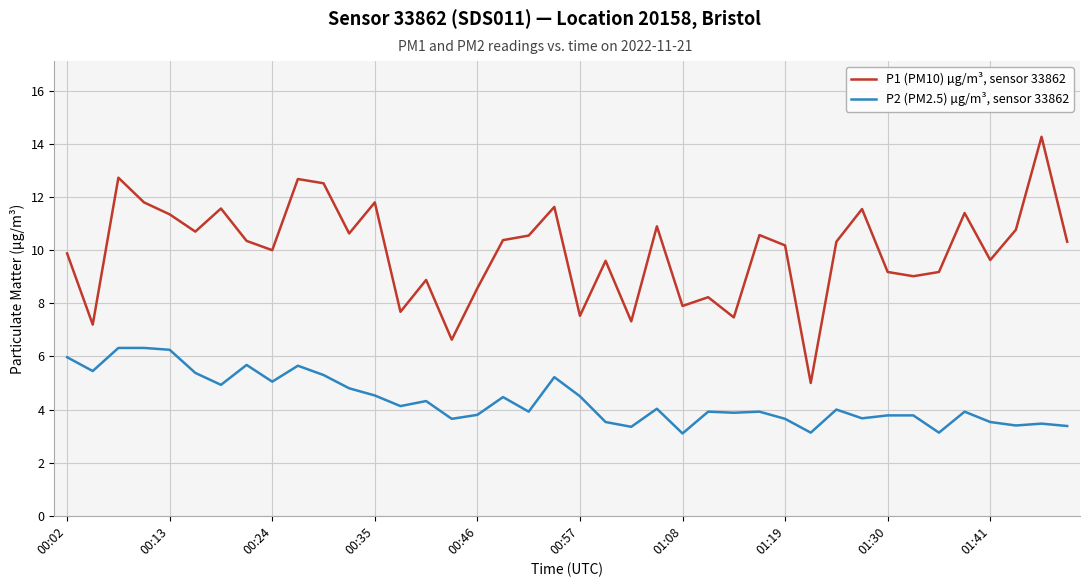

Which series has the largest total across all categories?

P1 (PM10) µg/m³, sensor 33862